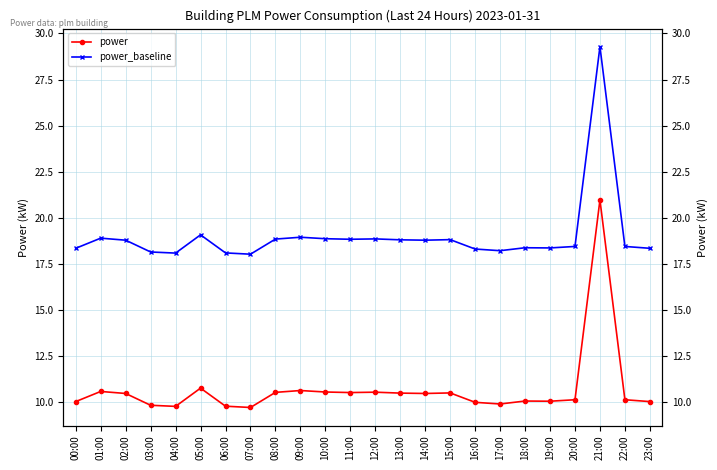

True or false: power and power_baseline cross at least once.

False